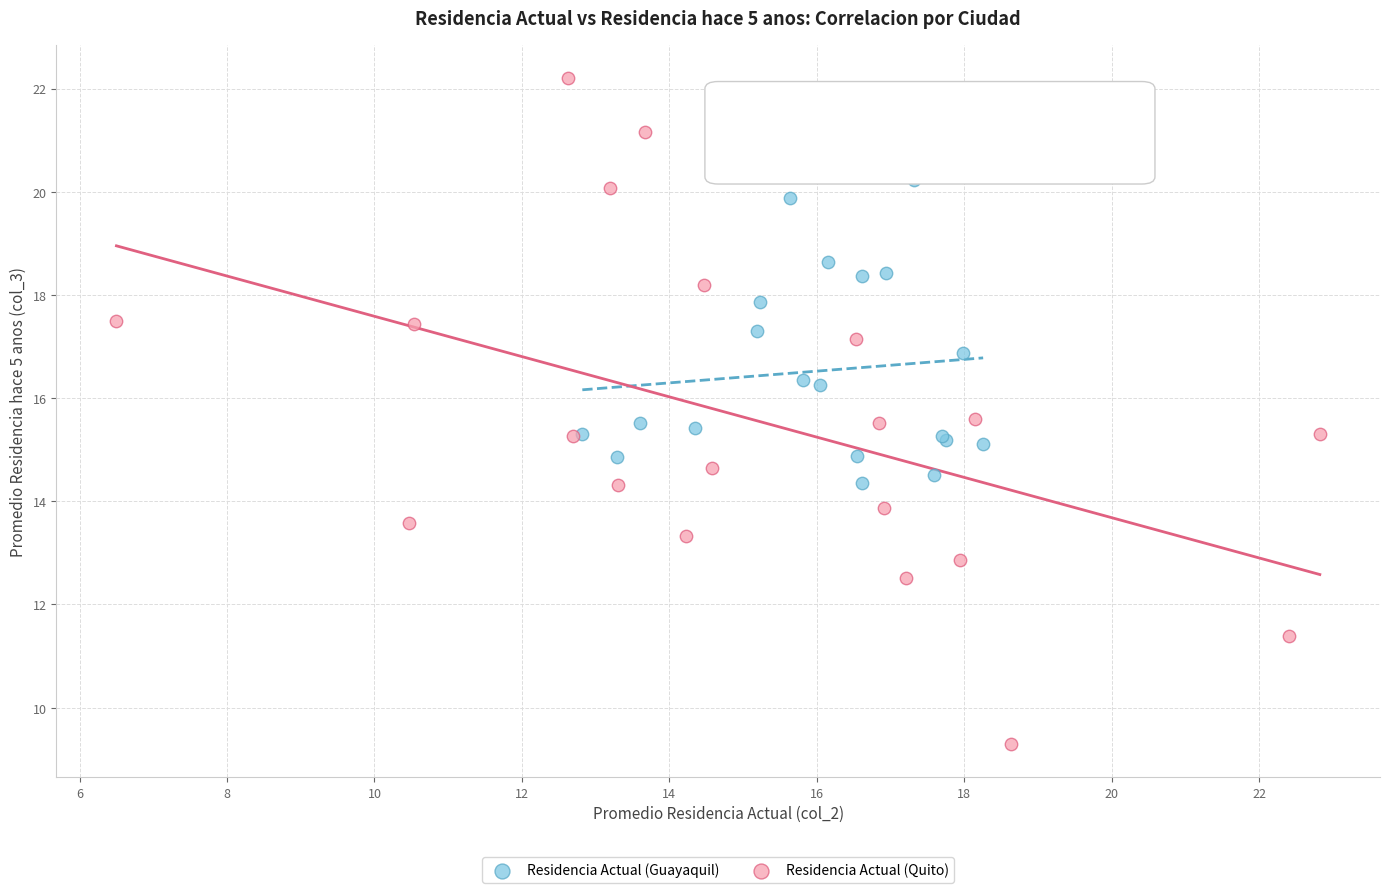

Which series reaches the minimum Y coordinate?

Residencia Actual (Quito)